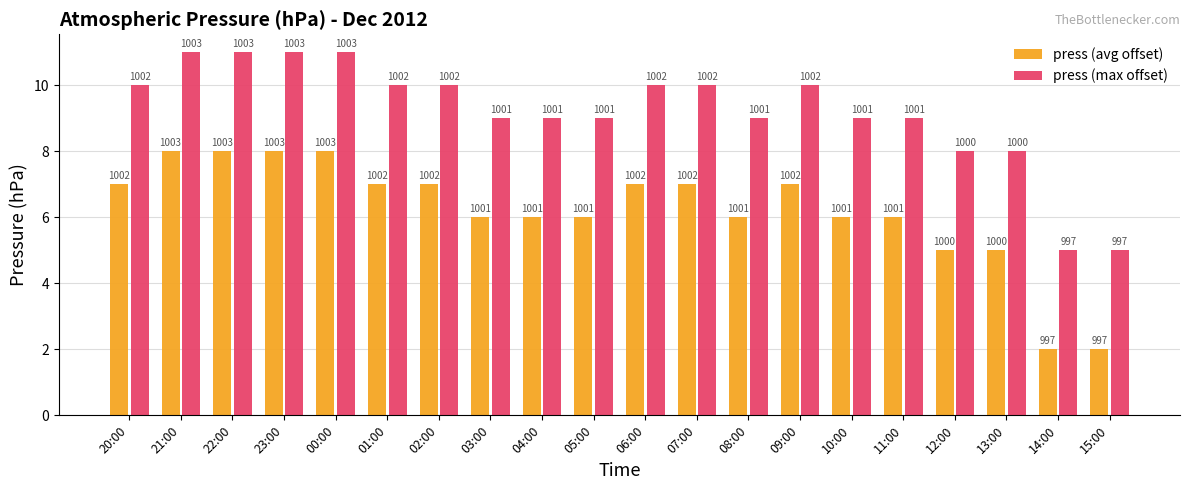

What are all the series names shown in the legend?

press (avg offset), press (max offset)